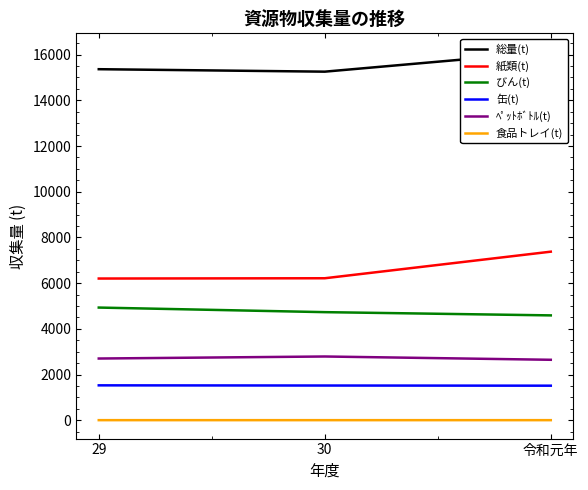

Count the number of data series in this chart.

6